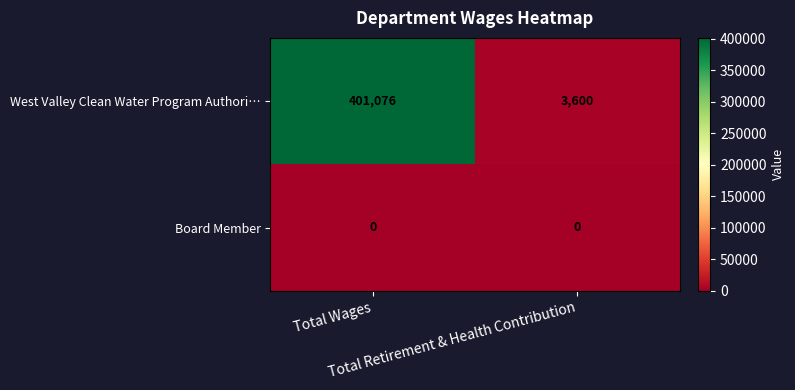

What is the difference between the maximum and minimum values in the West Valley Clean Water Program Authori… series?

397476